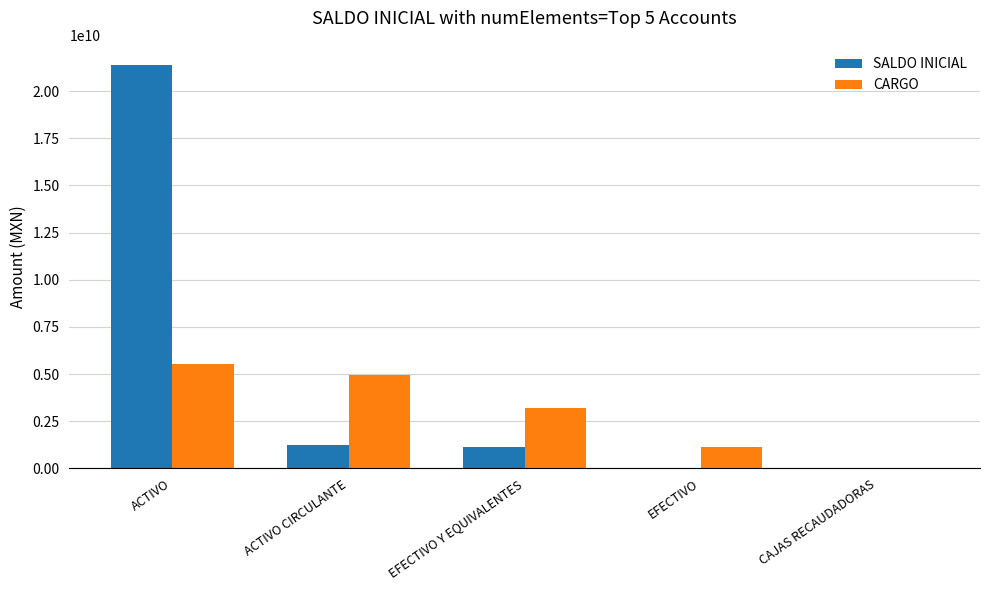

True or false: CARGO has a value of 1125663281.6 at EFECTIVO.

True